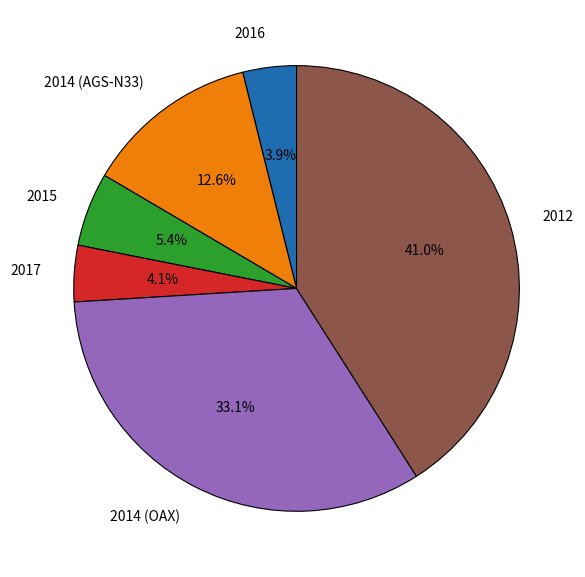

Which category has the biggest portion of the pie?

2012